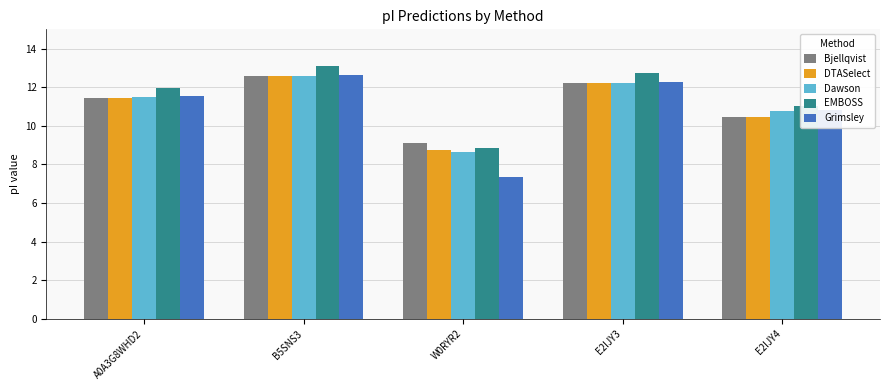

What is the value of the Bjellqvist bar at the 5th from the left?

10.4